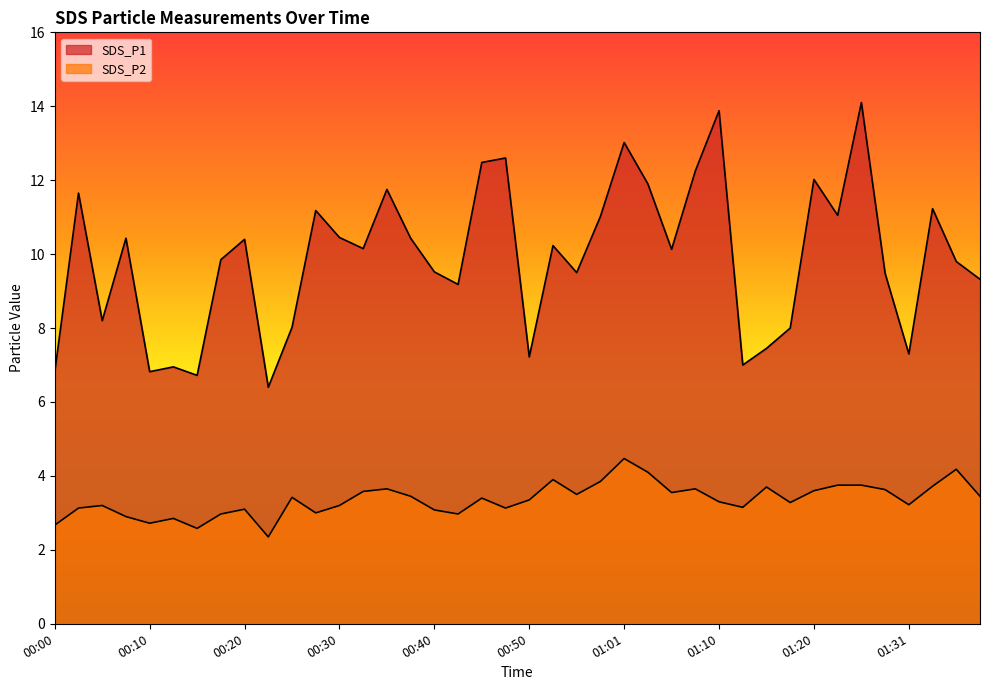

Rank the series by their maximum value, from highest to lowest.

SDS_P1, SDS_P2